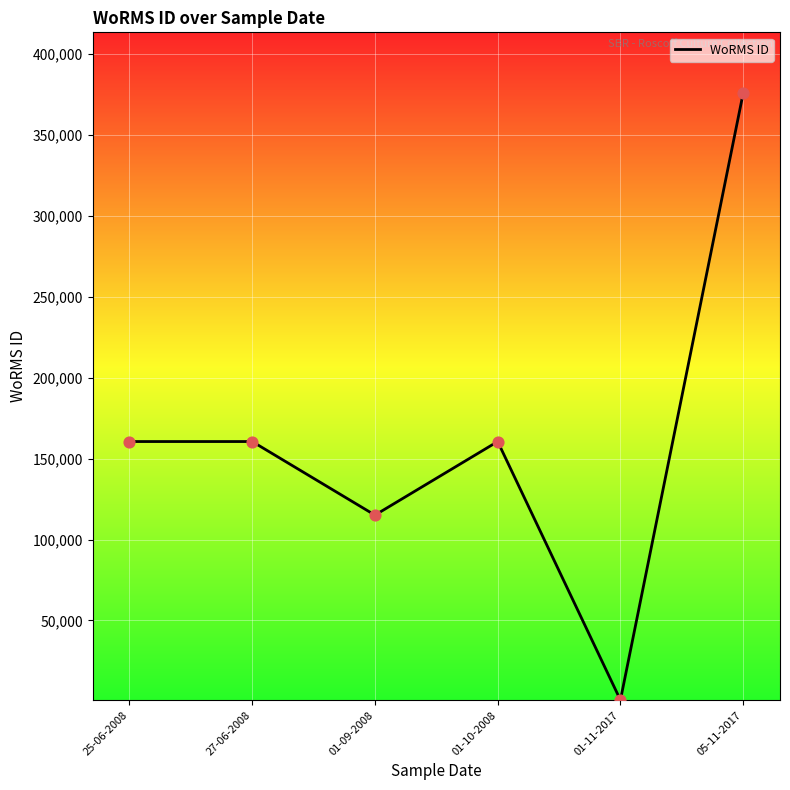

Between 01-10-2008 and 05-11-2017, which is larger?

05-11-2017